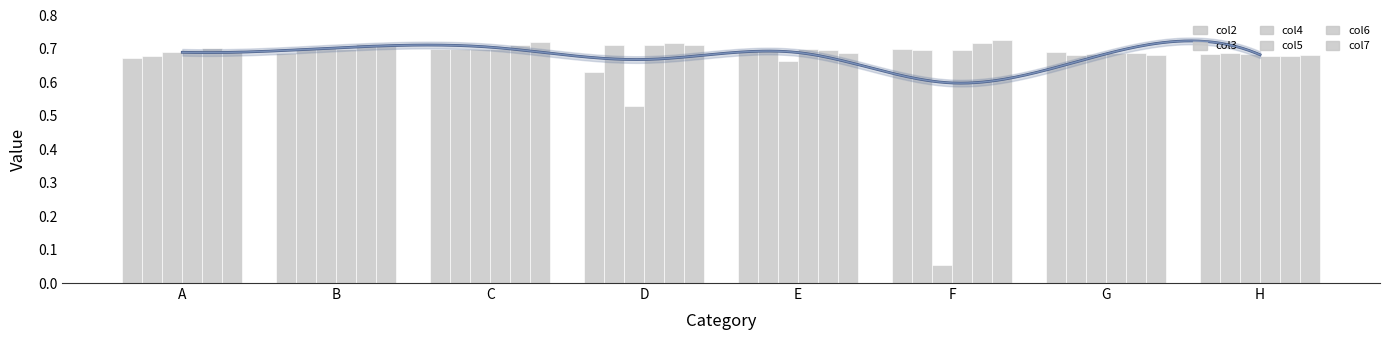

What is the total value across all series at B?

4.2